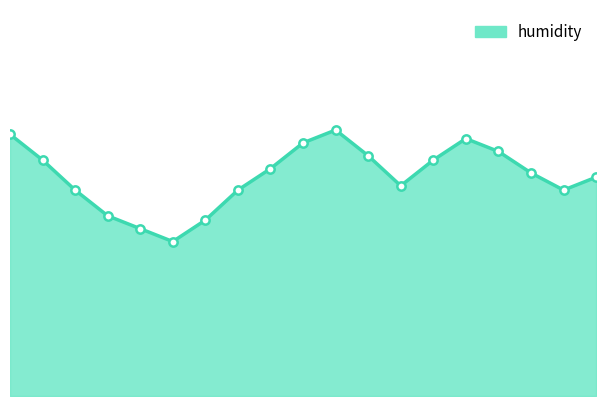

Rank the categories by value from highest to lowest.

10:00, 00:00, 14:00, 09:00, 15:00, 11:00, 01:00, 13:00, 08:00, 16:00, 18:00, 12:00, 02:00, 07:00, 17:00, 03:00, 06:00, 04:00, 05:00